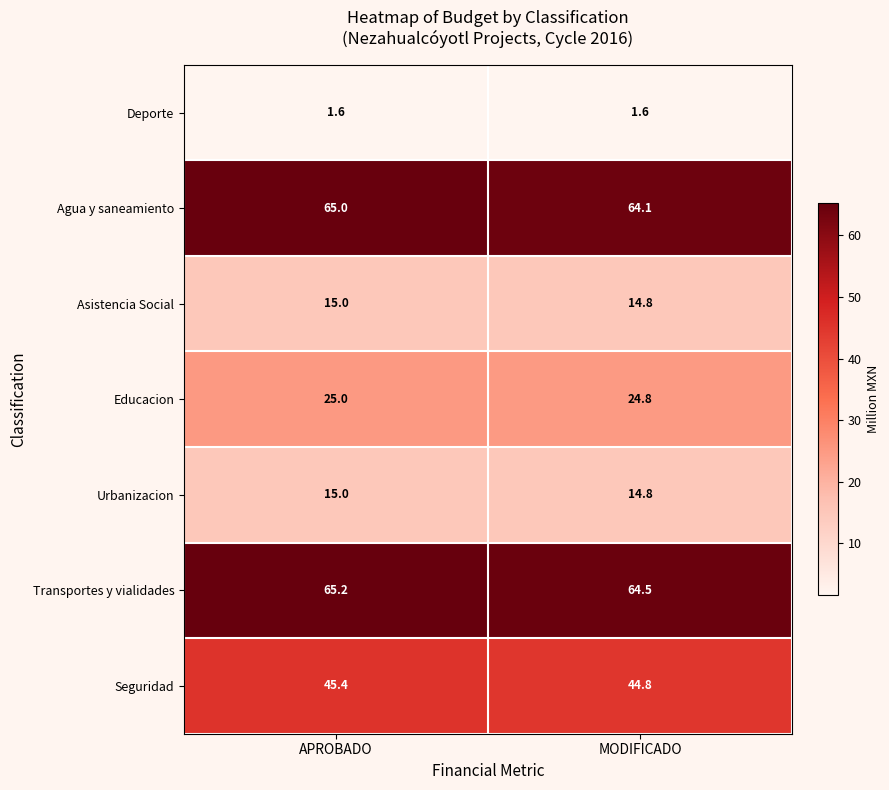

How many categories are shown in the chart?

2